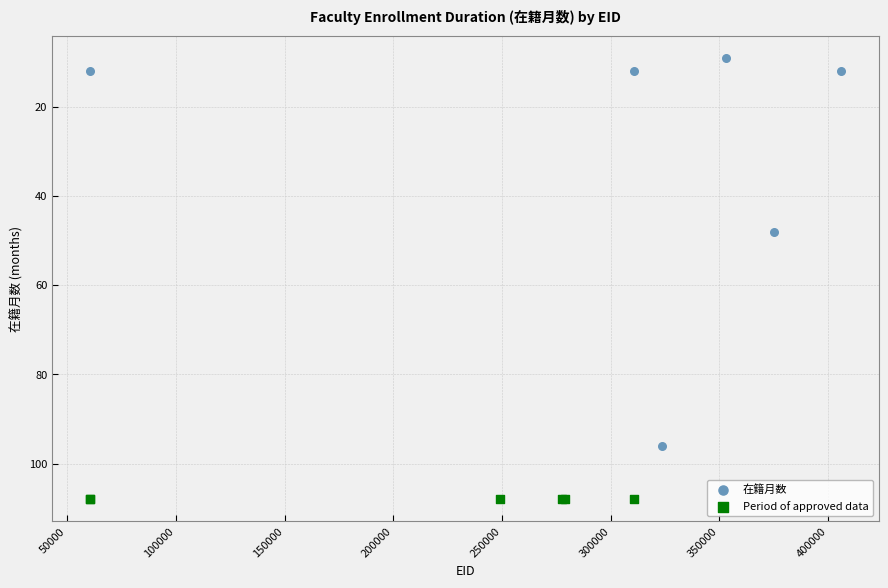

Which series reaches the maximum Y coordinate?

Period of approved data